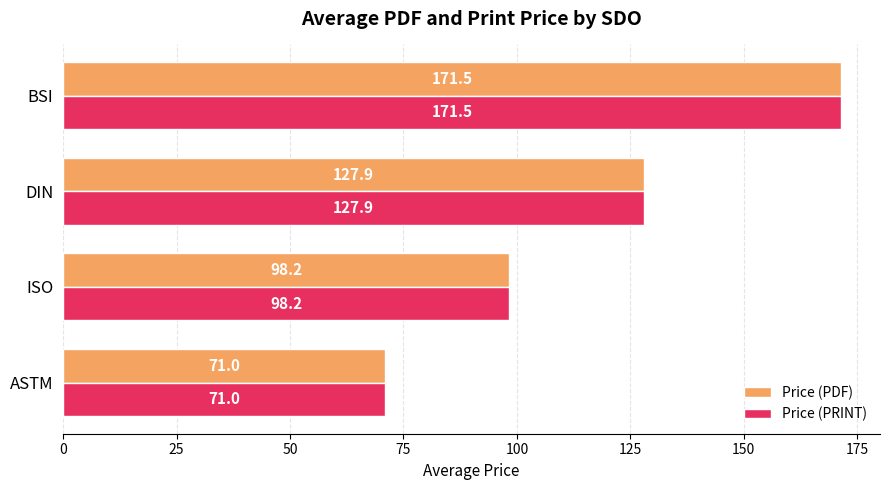

At which category is the sum across all series the highest?

BSI